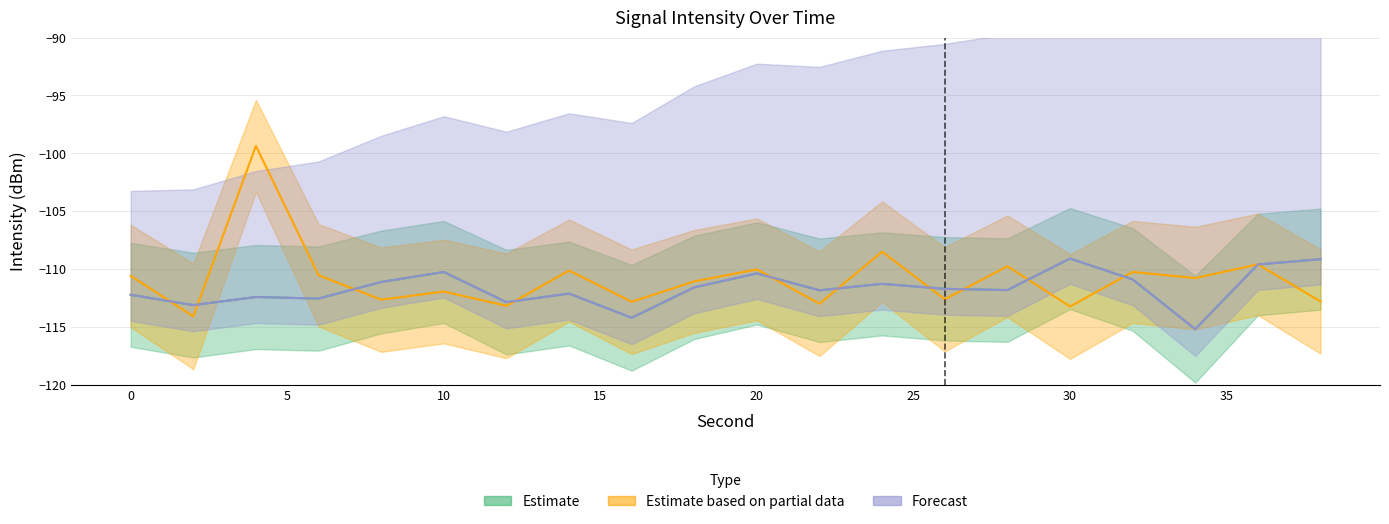

What is the lowest value of the Estimate series?

-115.2